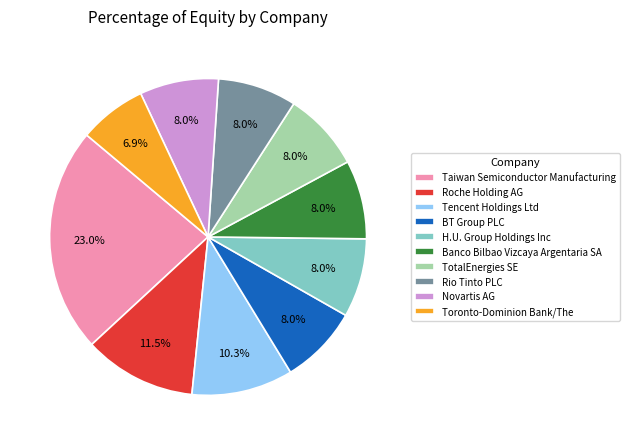

To the nearest percent, what portion does TotalEnergies SE represent?

8%